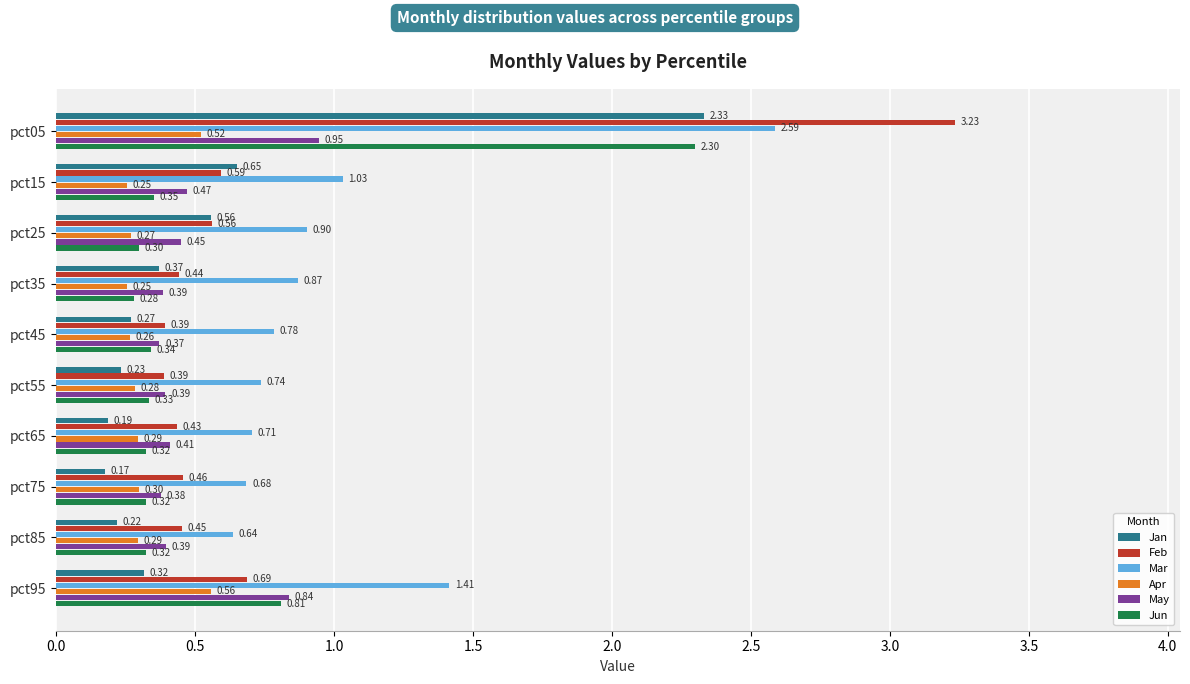

What is the sum of the Mar values at pct75 and pct85?

1.3